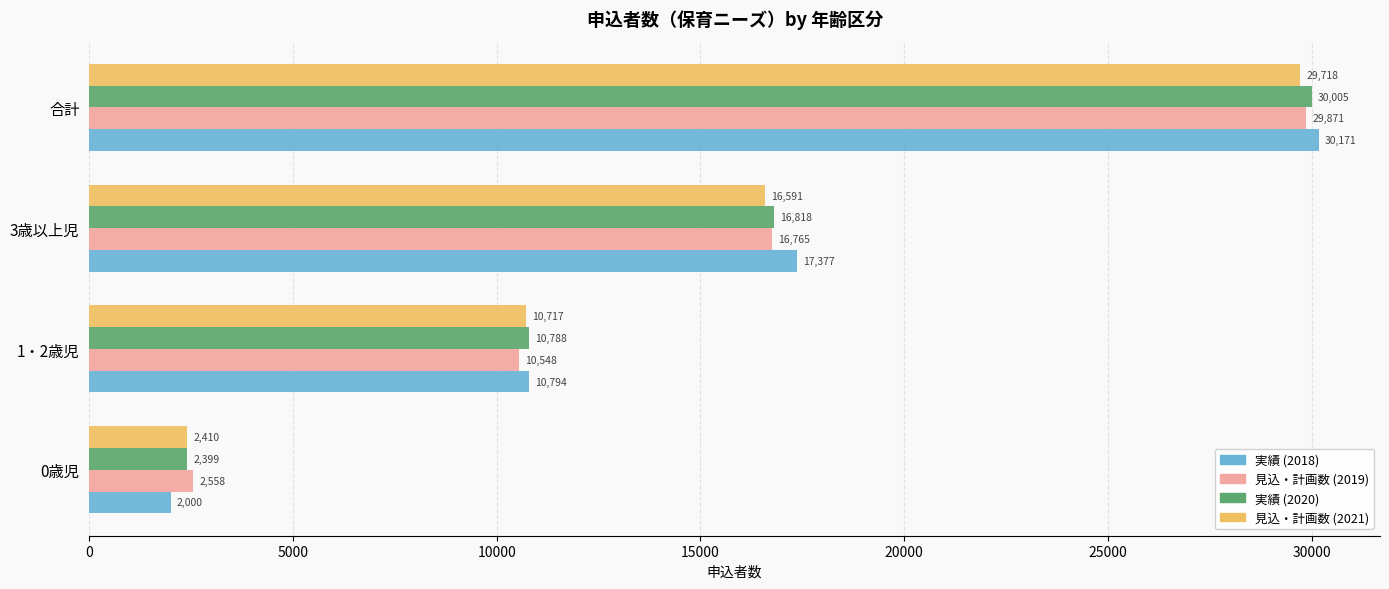

Which series has the largest range (max minus min)?

実績 (2018)